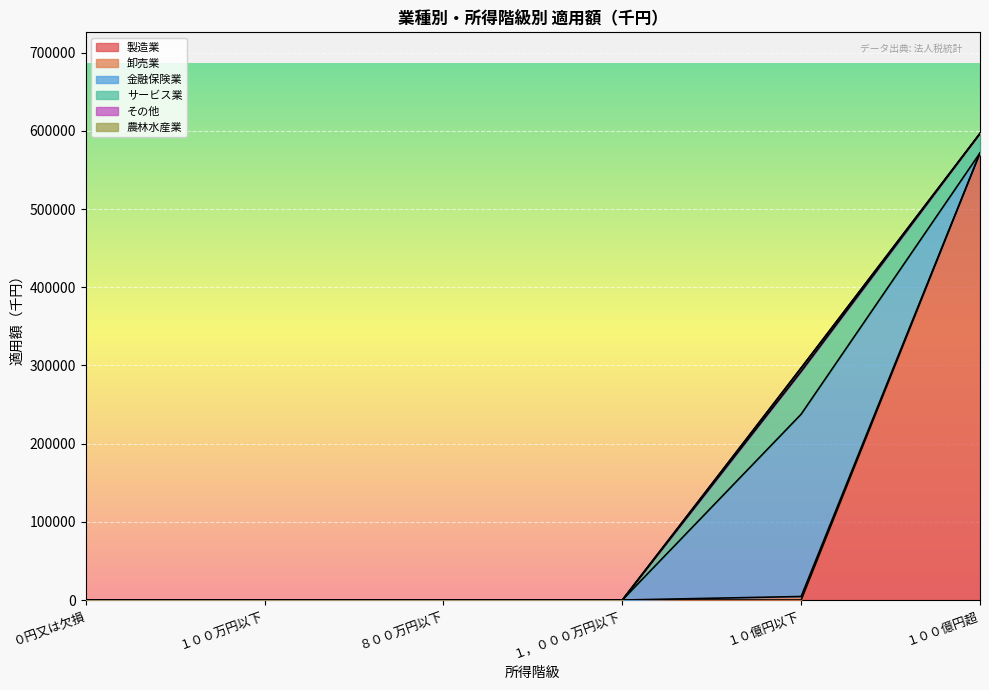

What are all the series names shown in the legend?

製造業, 卸売業, 金融保険業, サービス業, その他, 農林水産業